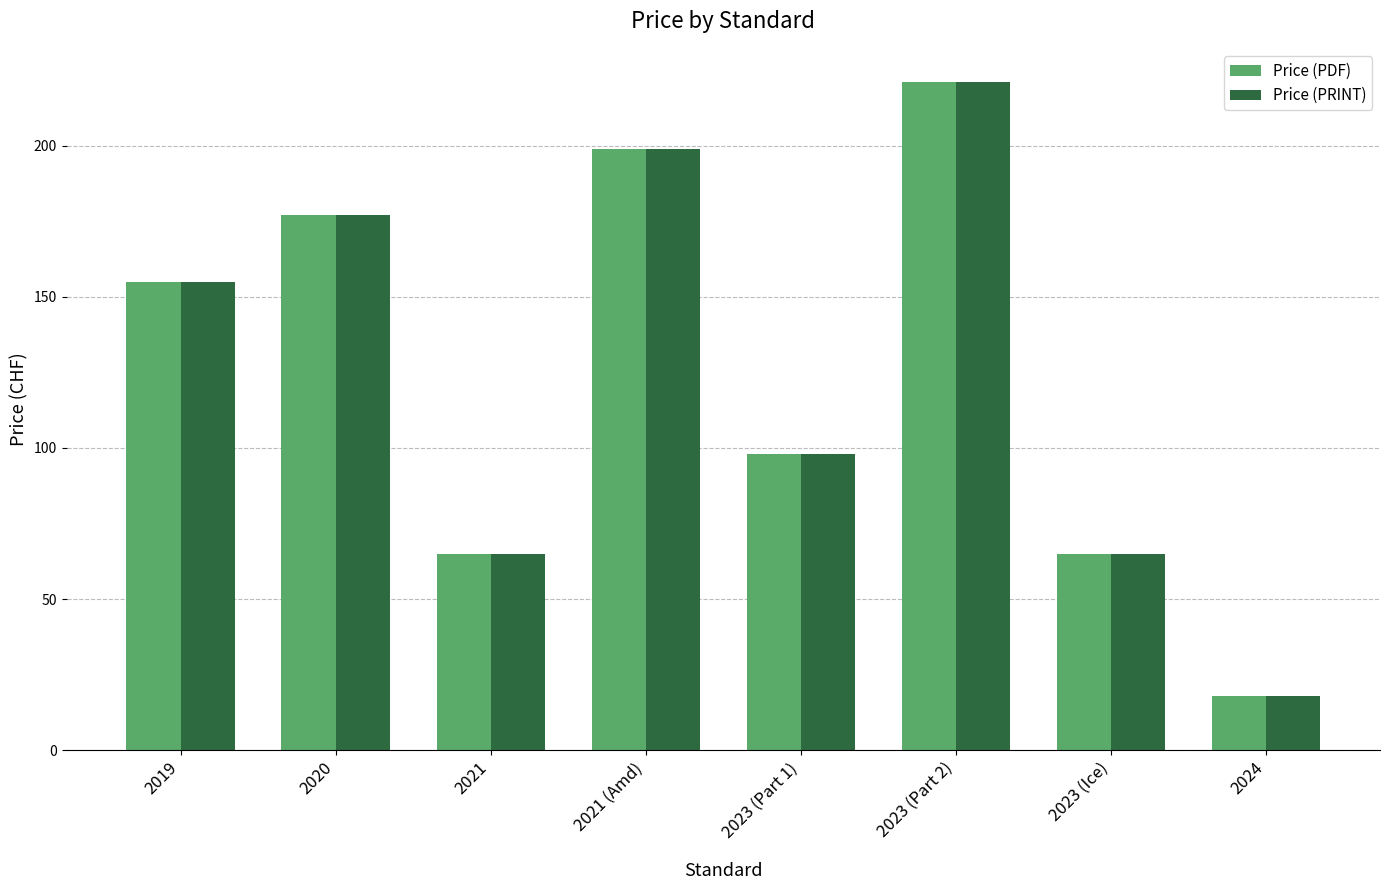

Is the value of Price (PRINT) at 2020 greater than the value of Price (PDF) at 2021 (Amd)?

No